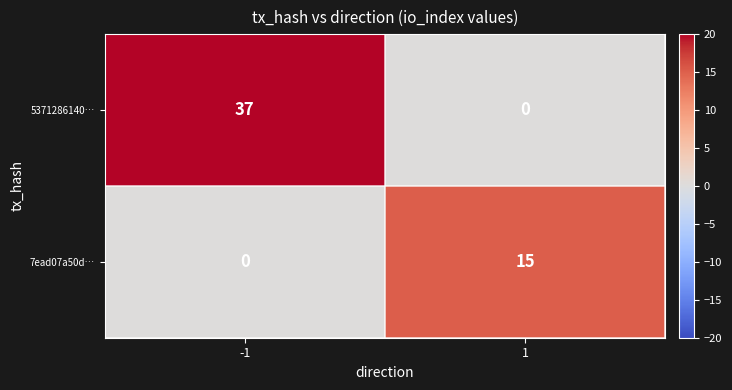

What is the difference between the maximum and minimum values in the 7ead07a50d… series?

15